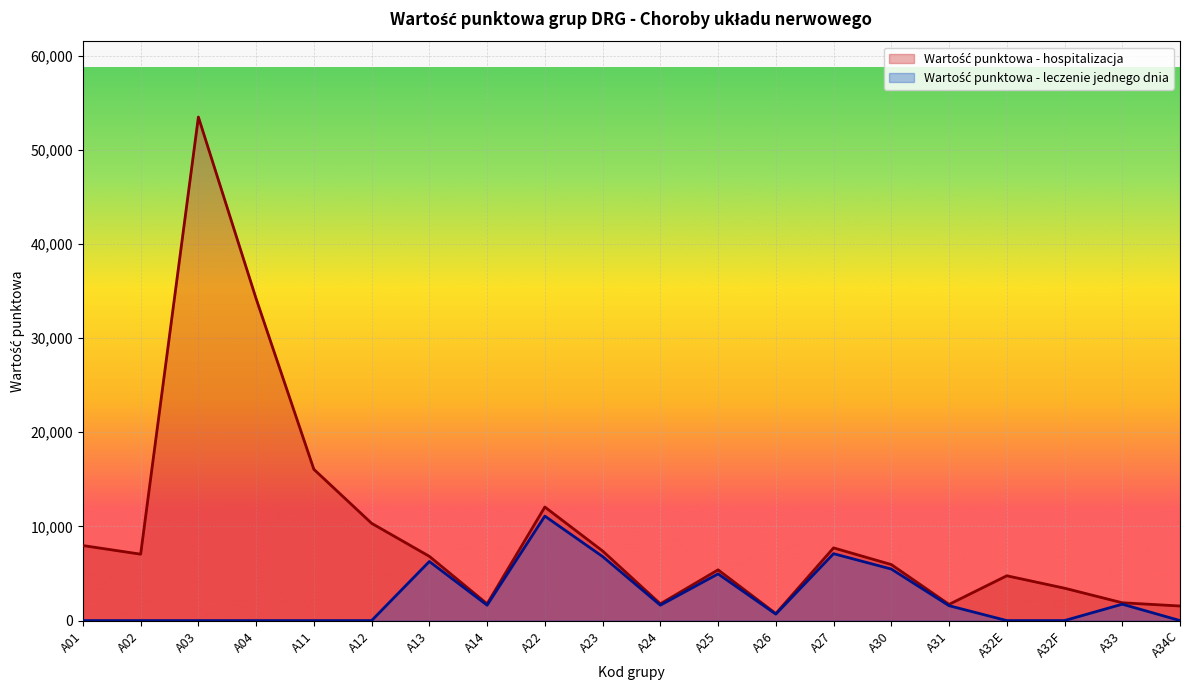

What is the total value across all series at A31?

3300